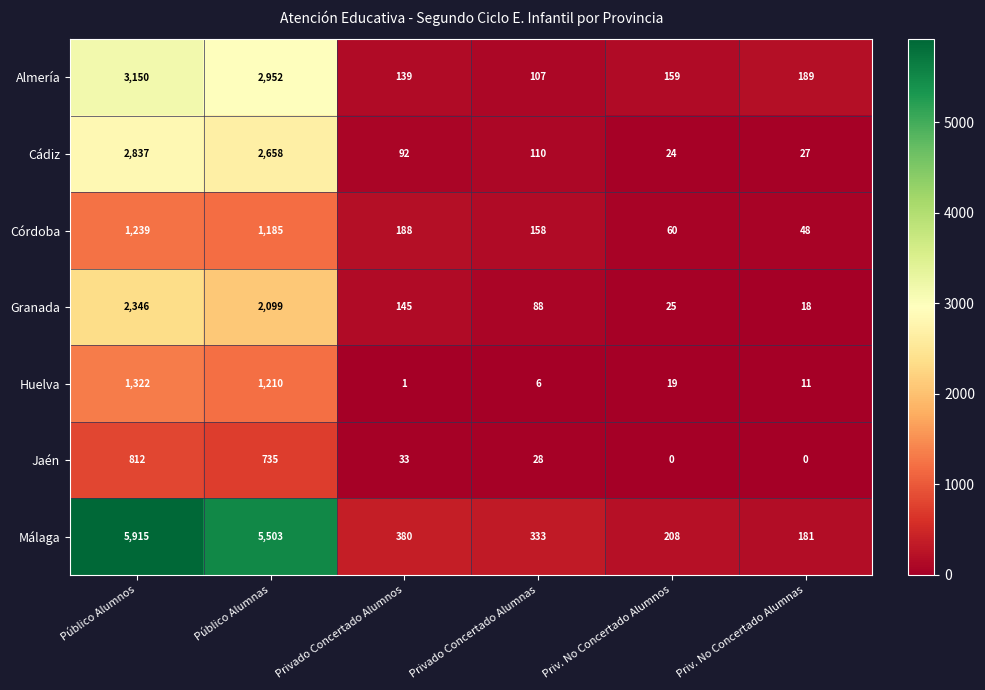

What is the difference between the highest and lowest values at Privado Concertado Alumnos?

379